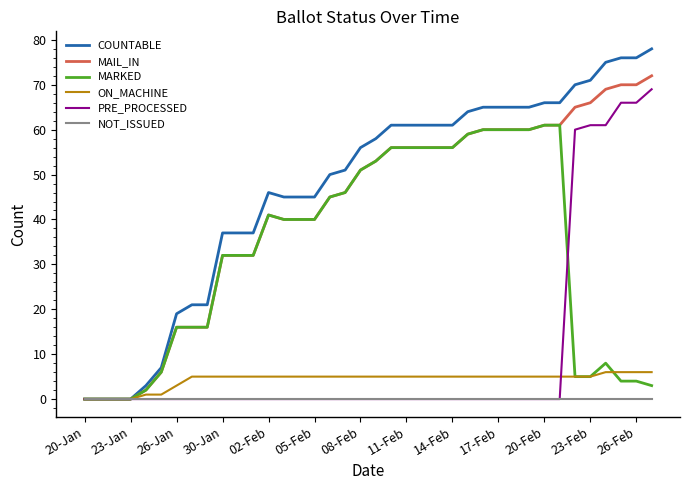

Which series has the largest total across all categories?

COUNTABLE